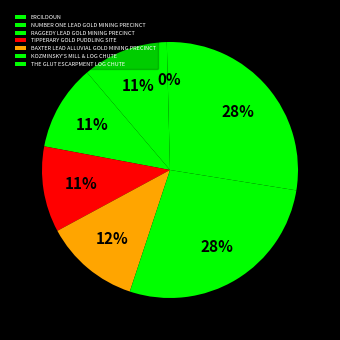

What percentage do RAGGEDY LEAD GOLD MINING PRECINCT and KOZMINSKY'S MILL & LOG CHUTE together represent?

38.4%